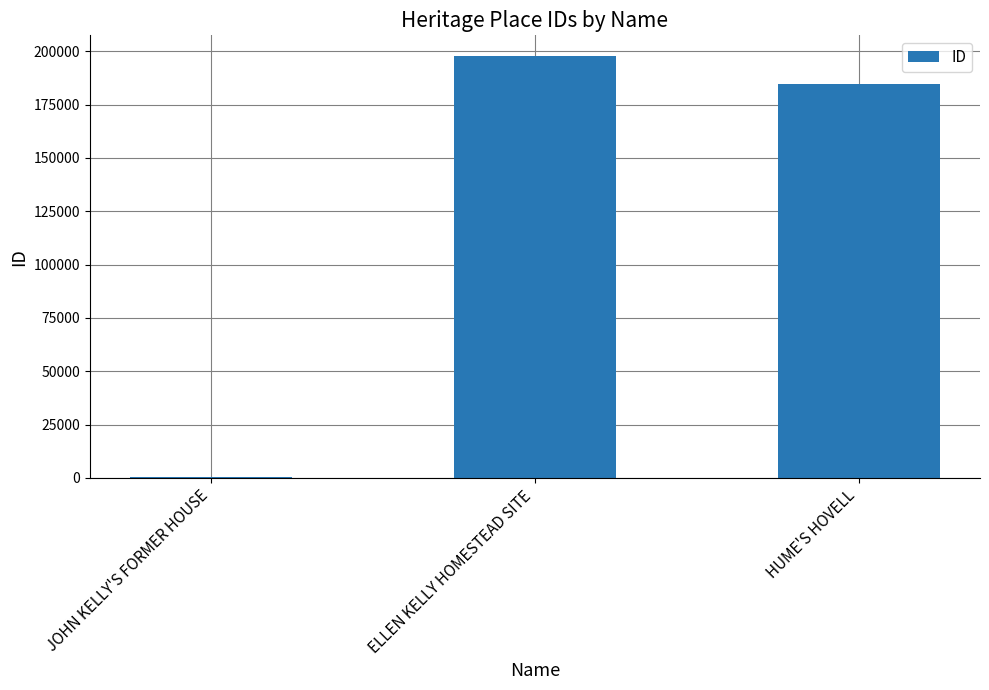

Reading left to right, list all the values displayed in this chart.

149	197646	184926